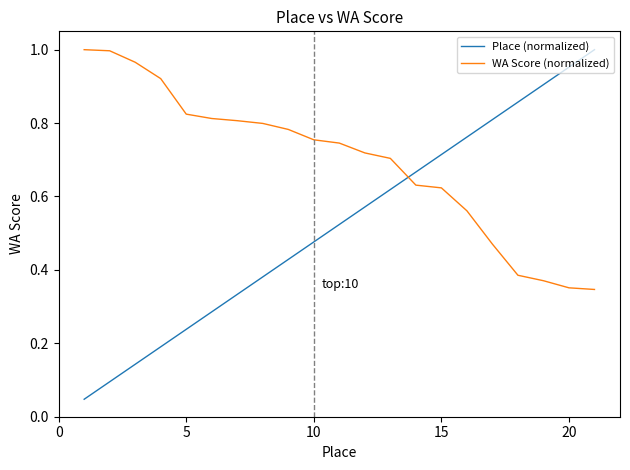

How many distinct data groups are displayed?

2